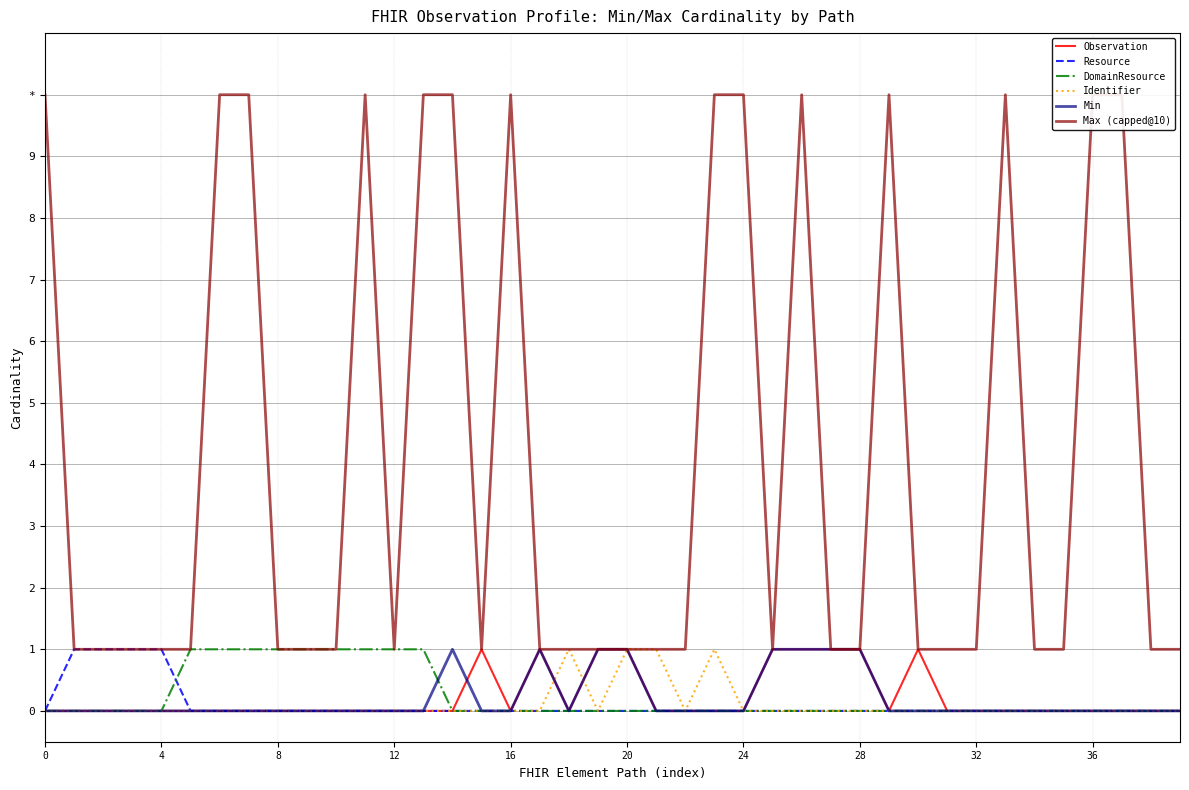

Is the value of Identifier at 27 greater than the value of DomainResource at 32?

No